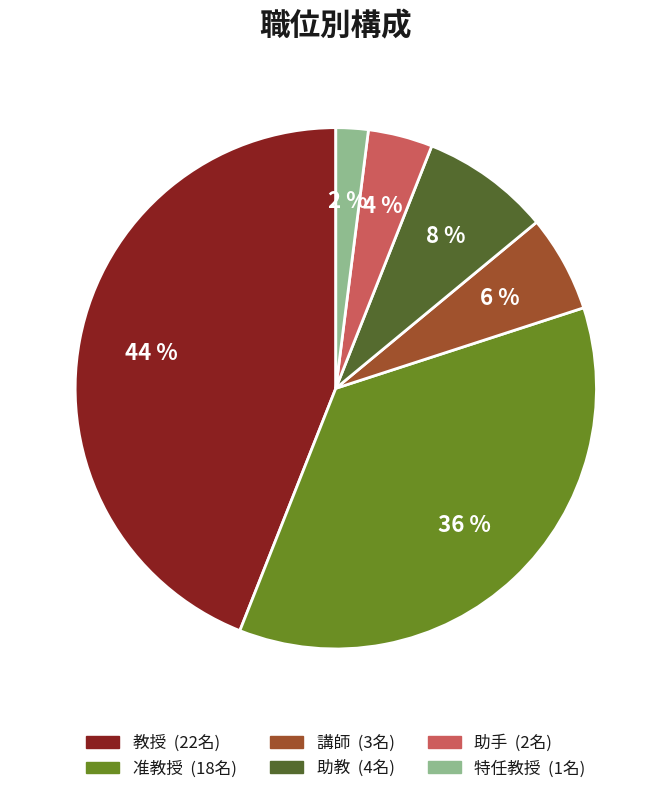

Do 准教授 and 教授 together represent more than half of the pie?

Yes